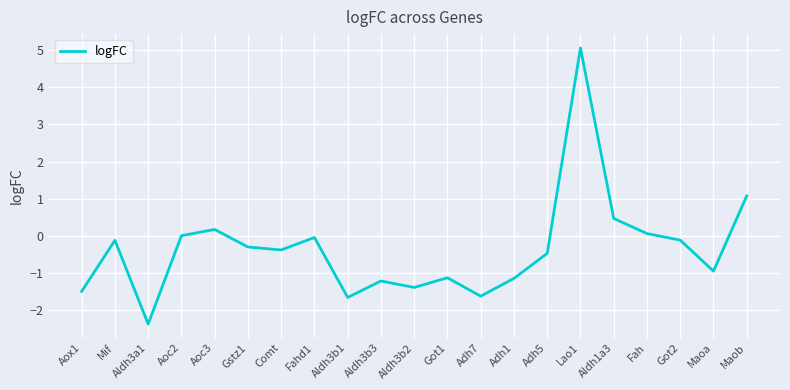

What is the difference between the maximum and minimum values?

7.4